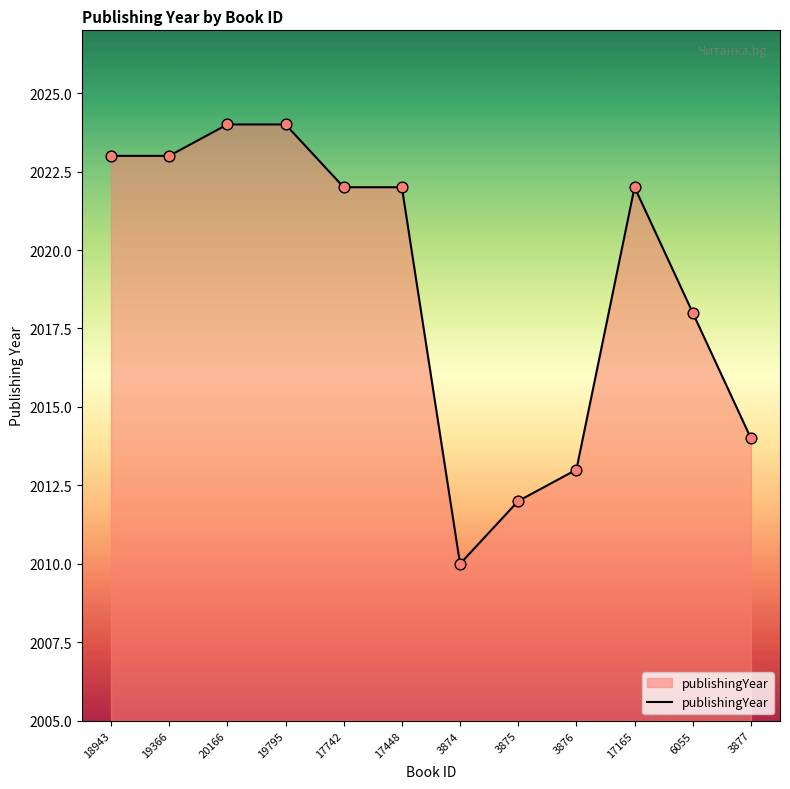

What is the ratio of the value at 3877 to the value at 18943?

1.0